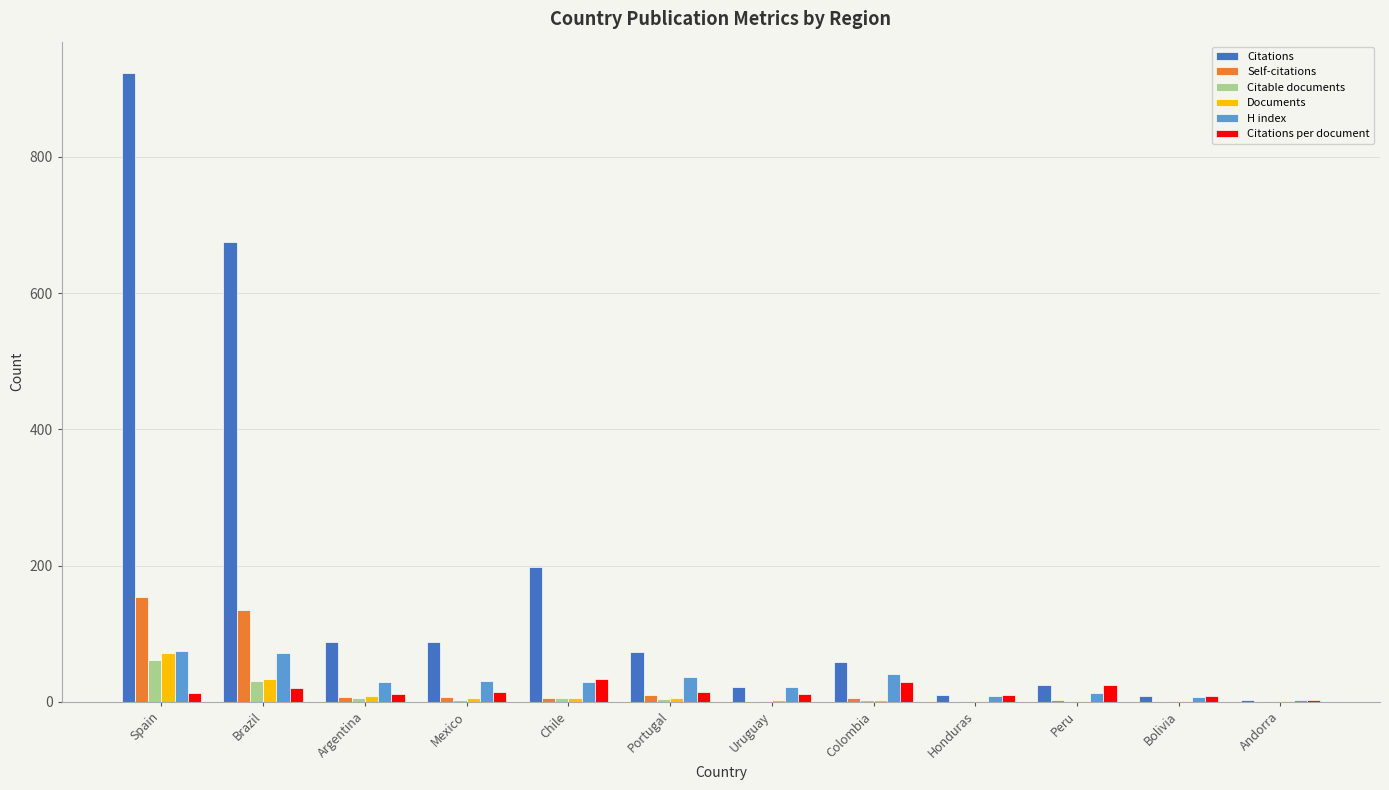

Where does the Citations per document series first go above 15?

Brazil